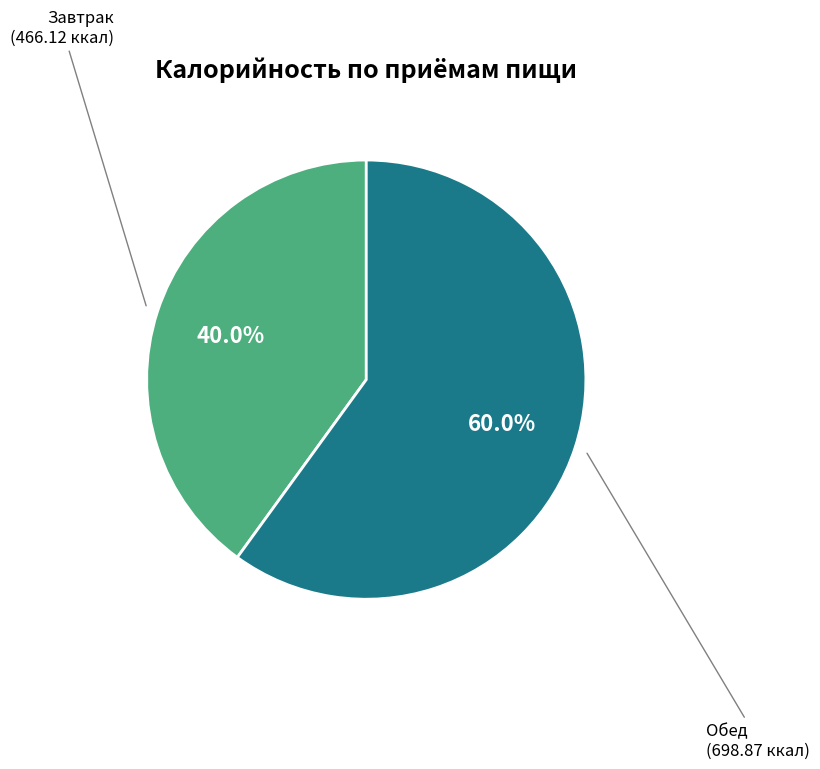

Does any single category account for the majority?

Yes